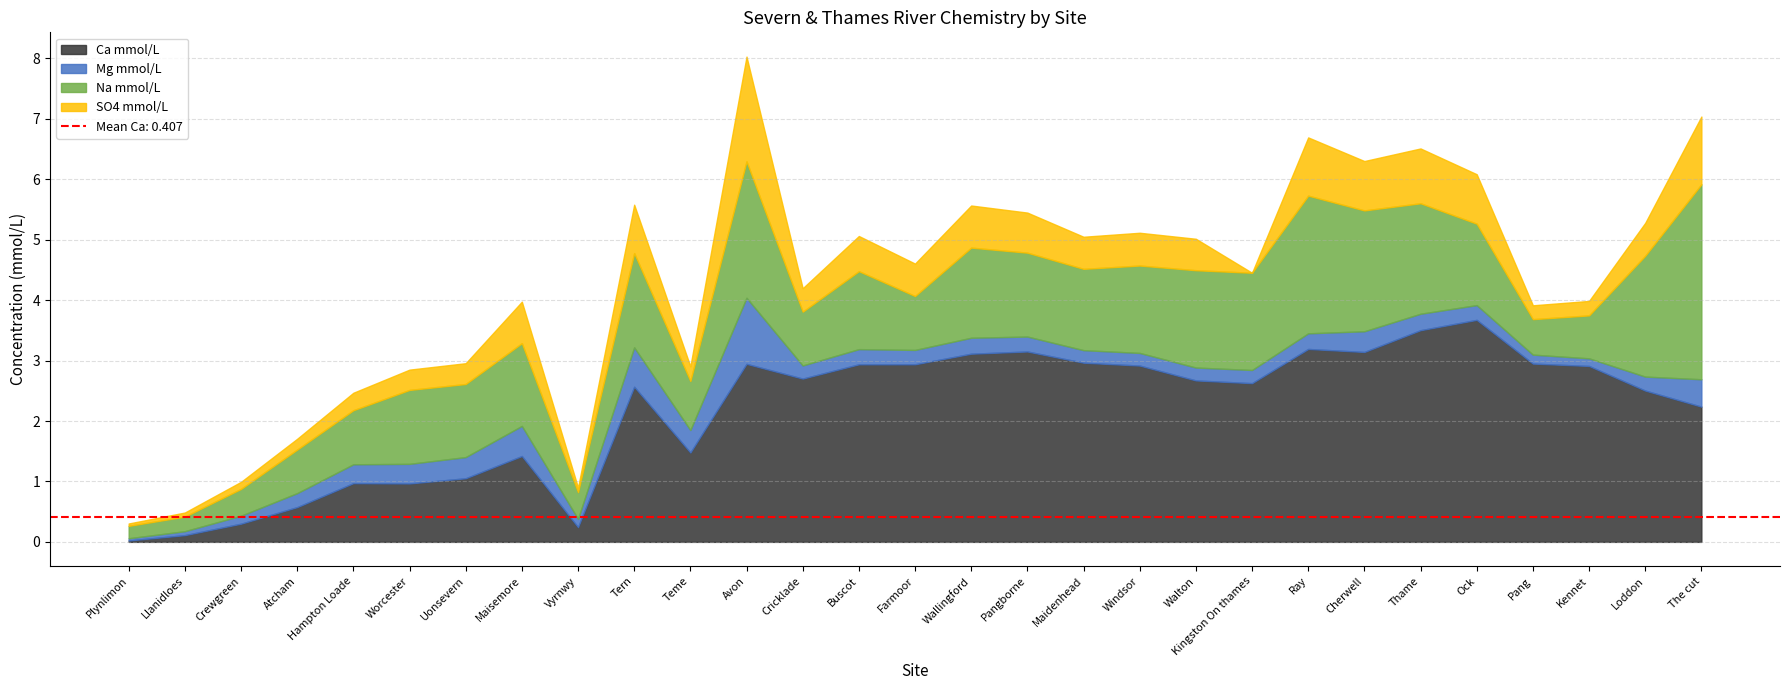

Rank the series at Worcester from lowest to highest value.

Mg mmol/L, SO4 mmol/L, Ca mmol/L, Na mmol/L